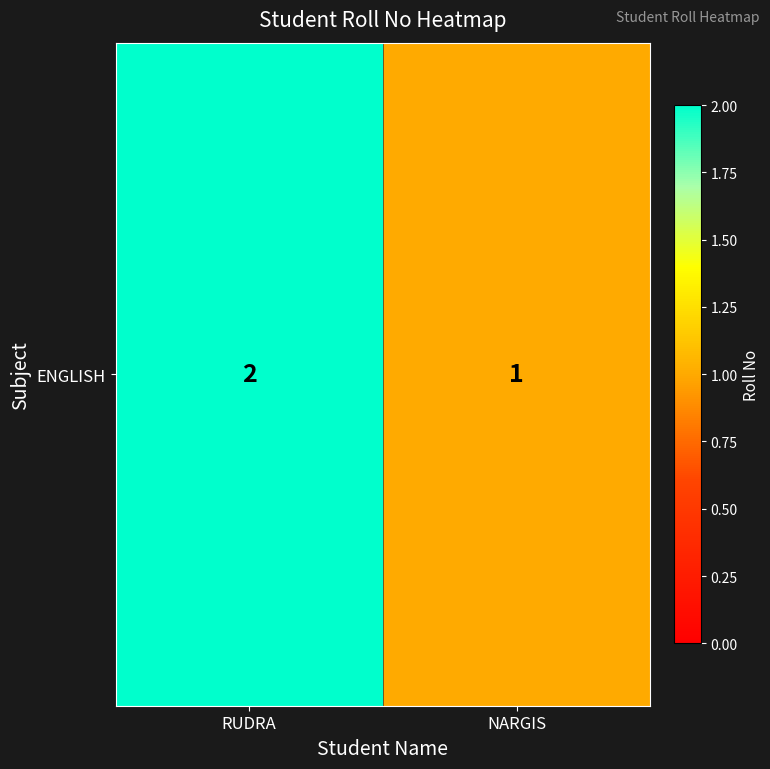

Reading left to right, extract all data points from this chart.

RUDRA=2	NARGIS=1